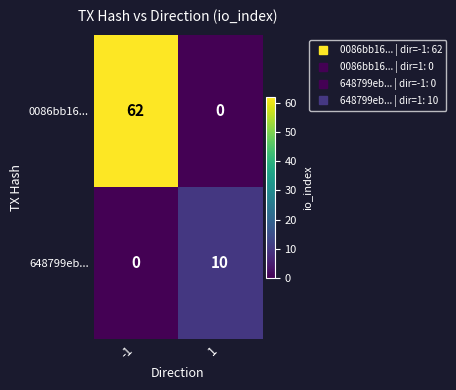

Which series has the largest total across all categories?

0086bb16...